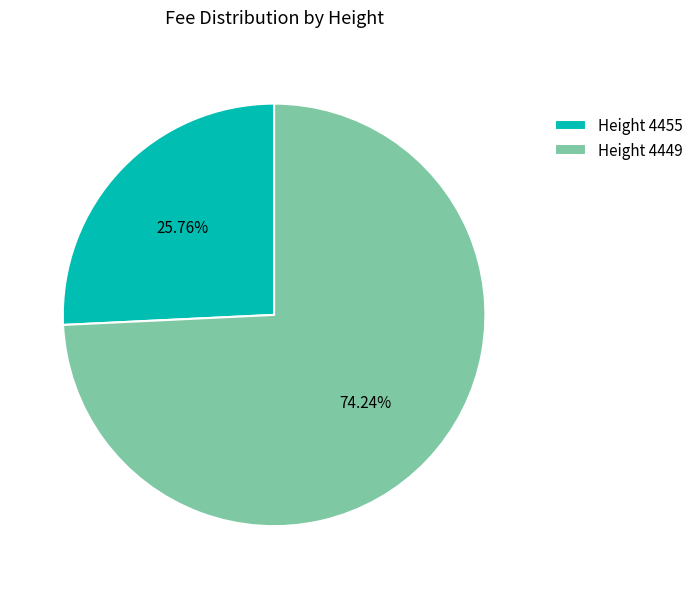

Rank the categories by value from lowest to highest.

Height 4455, Height 4449